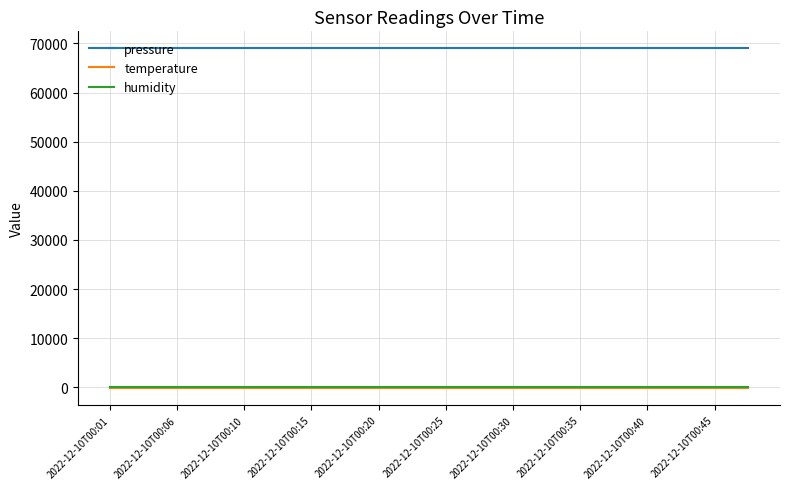

Which series has the largest total across all categories?

pressure